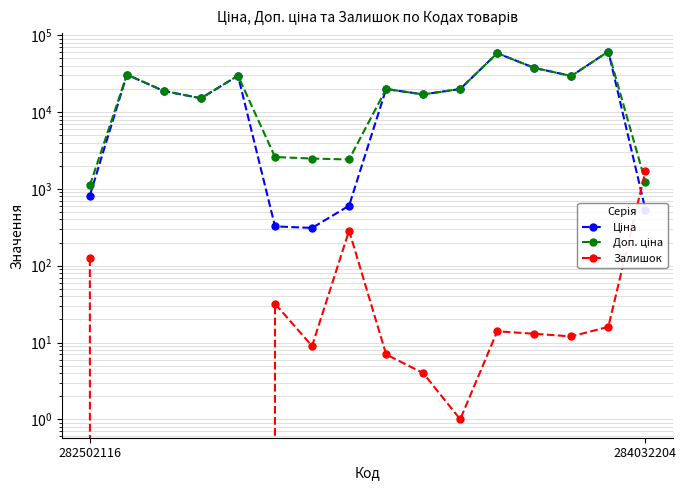

What value does the Ціна series have at 14?

61434.3